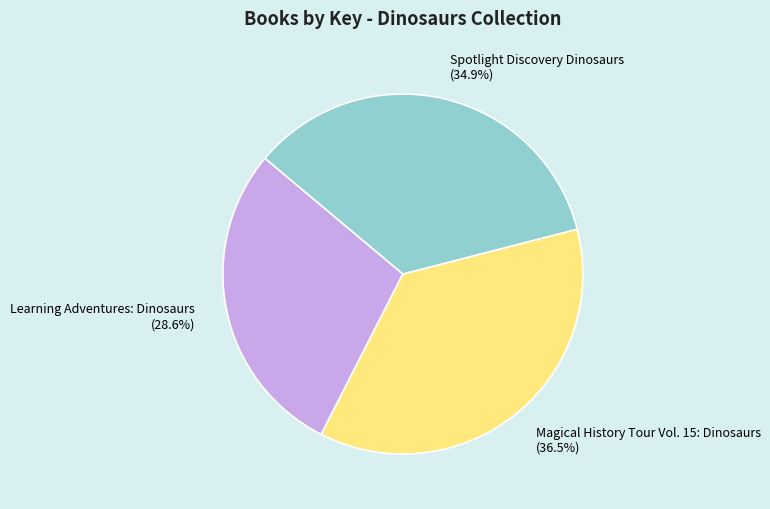

The Learning Adventures: Dinosaurs slice represents 15% of the pie. True or false?

False